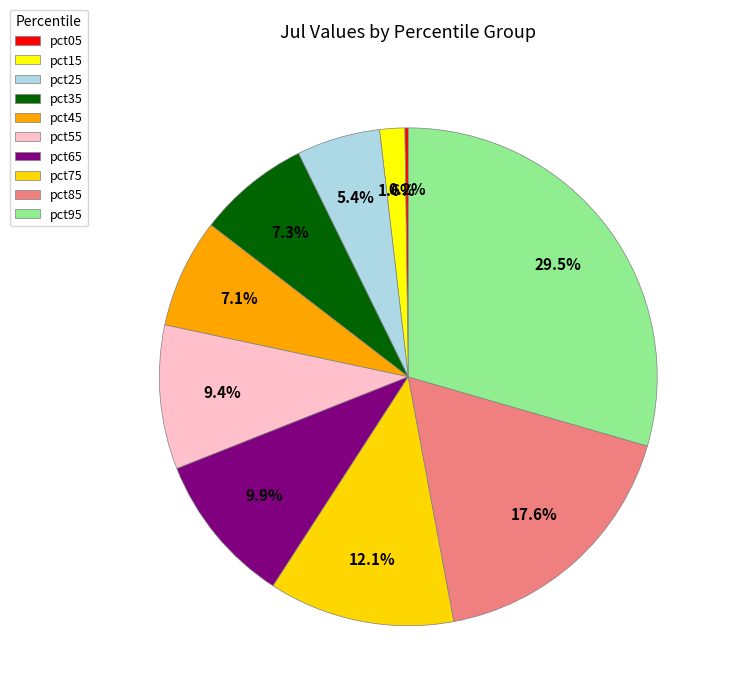

Count the number of slices in the pie.

10